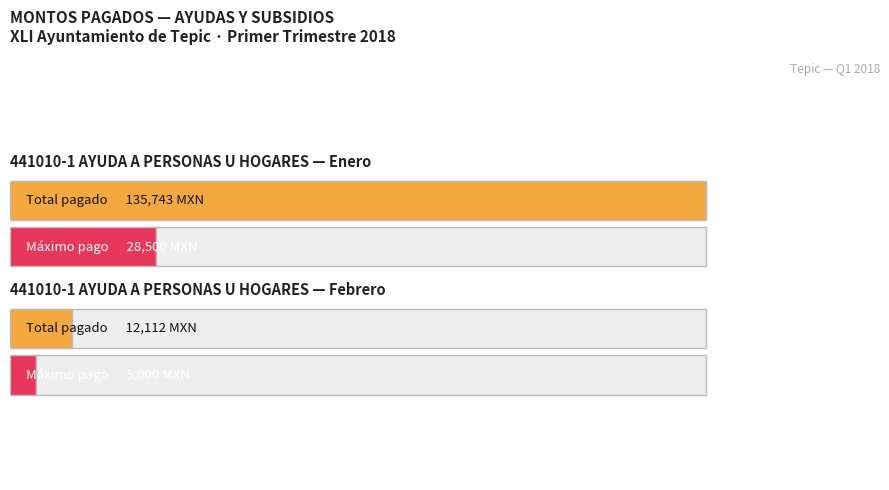

Is it true that the value at ARACELY CORTES LOPEZ is 3160?

False